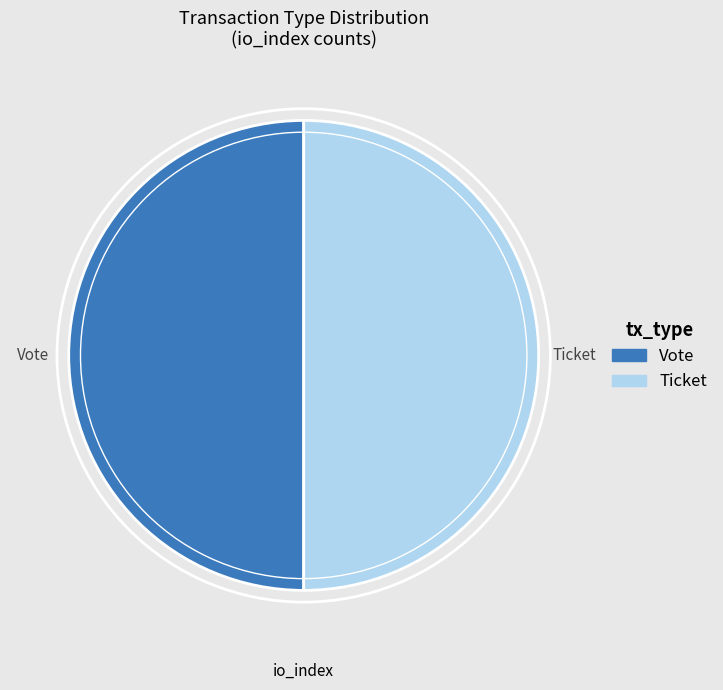

What is the ratio of the value at Ticket to the value at Vote?

1.0